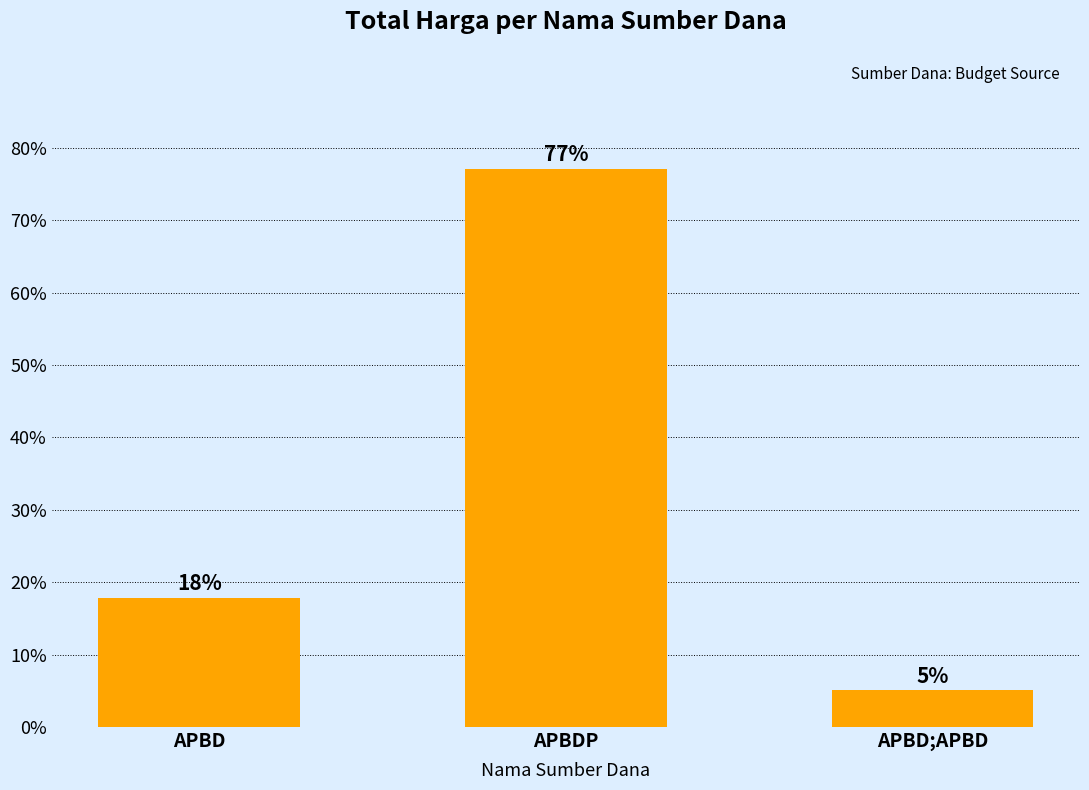

Are the bars horizontal?

No